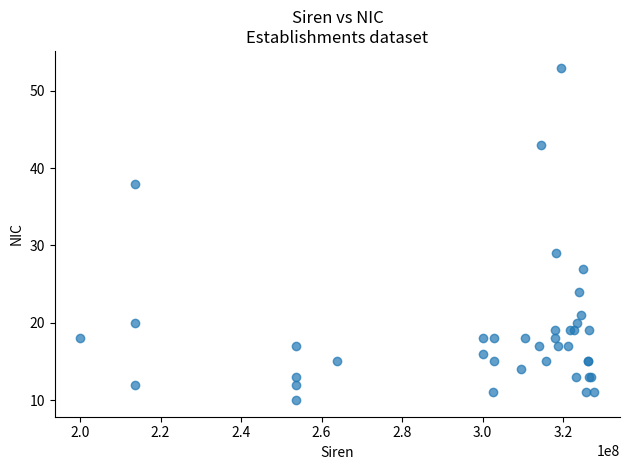

What Y value in the scatter plot is closest to 31?

29